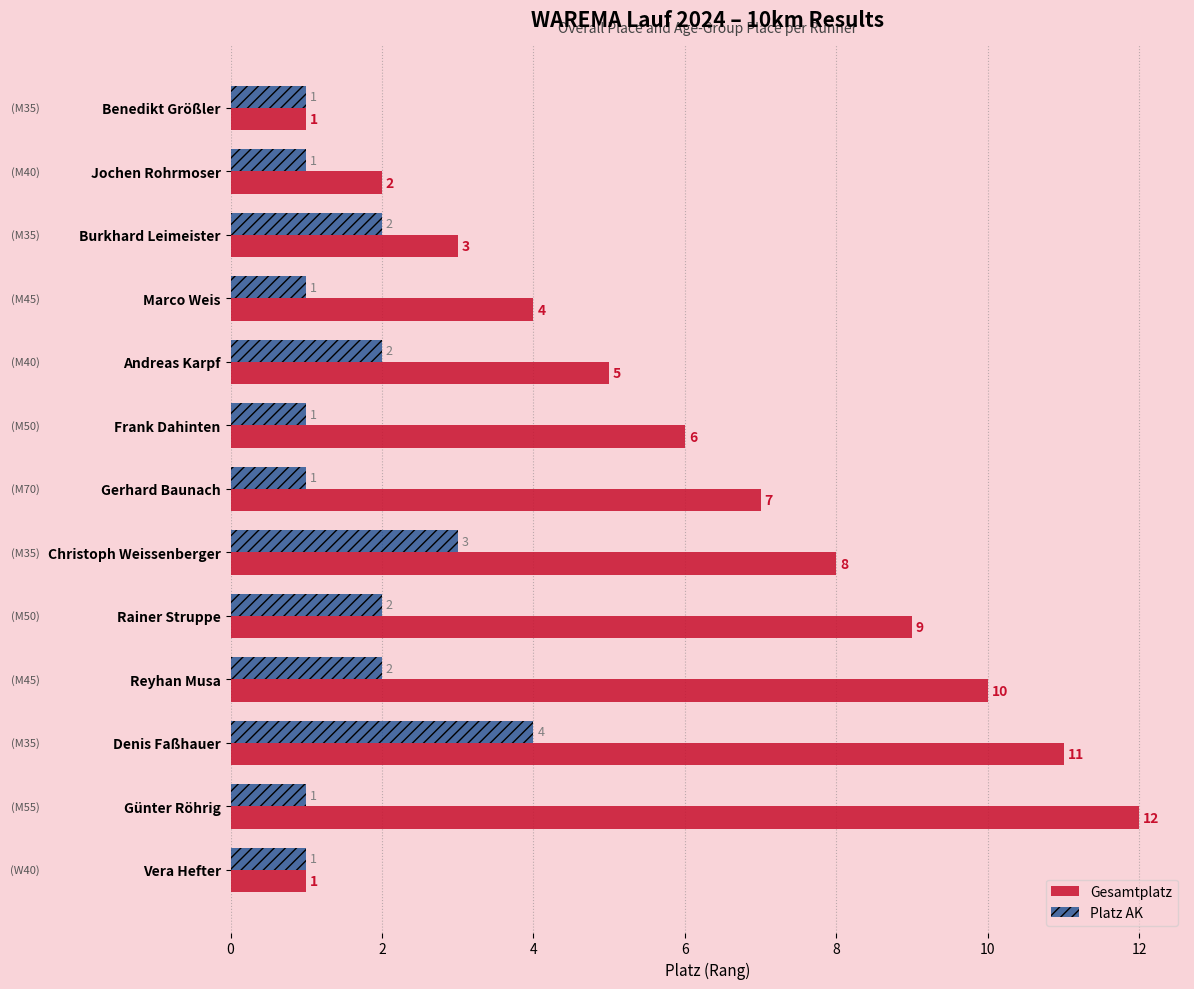

At Frank Dahinten, list the series in order from largest to smallest.

Gesamtplatz, Platz AK